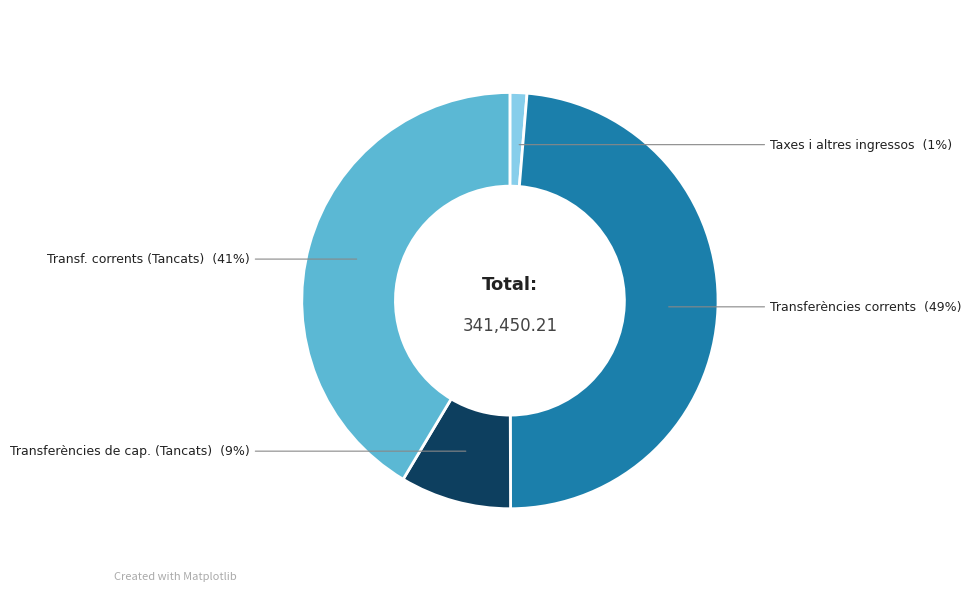

Which category has the biggest portion of the pie?

Transferències corrents